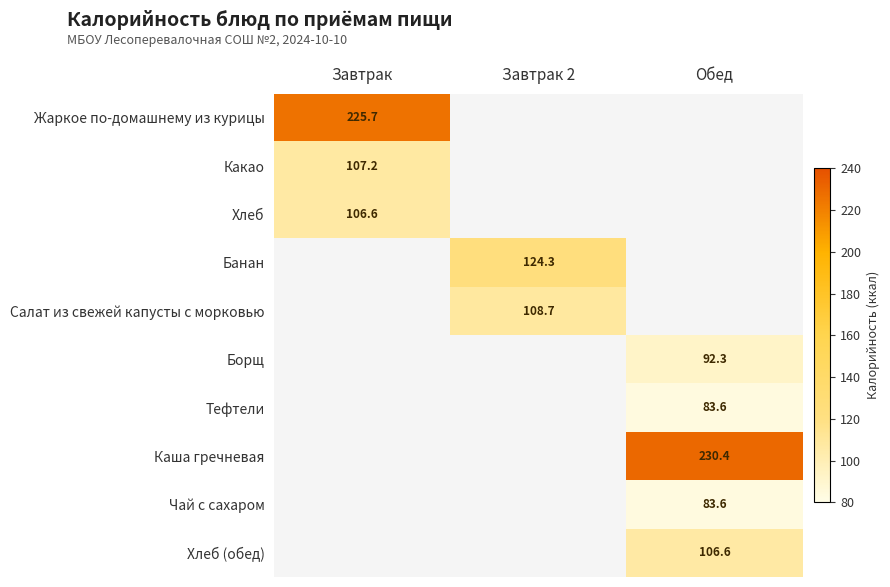

True or false: Хлеб (обед) has a value of 159.2 at Обед.

False